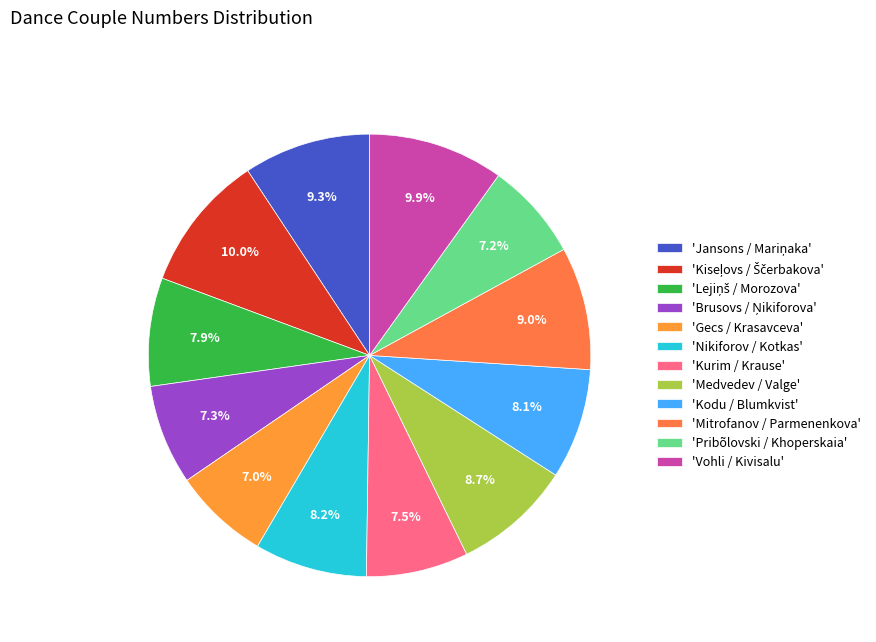

What is the smallest slice in the pie chart?

Gecs / Krasavceva